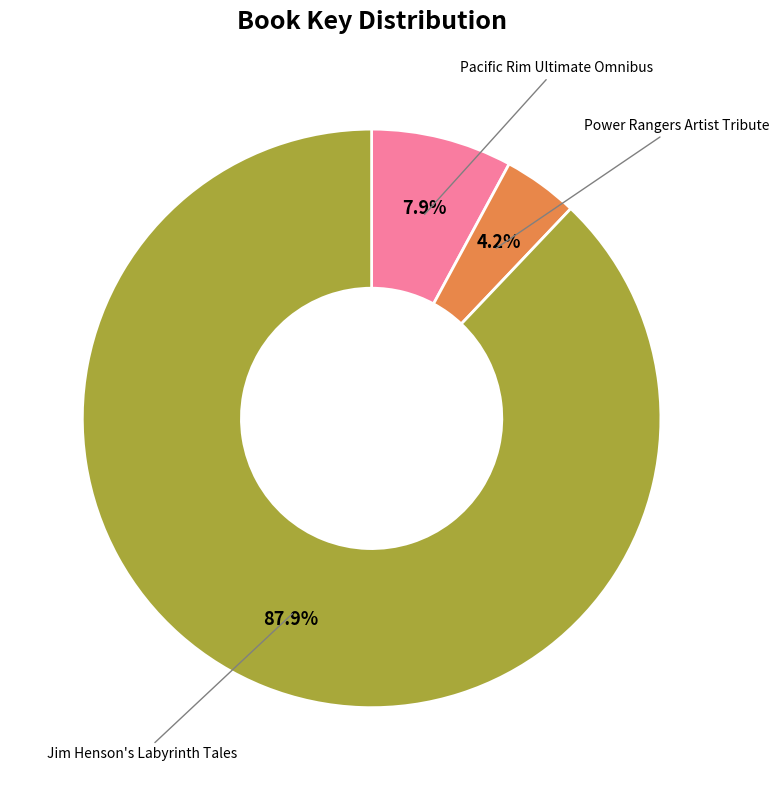

Does any single category account for the majority?

Yes